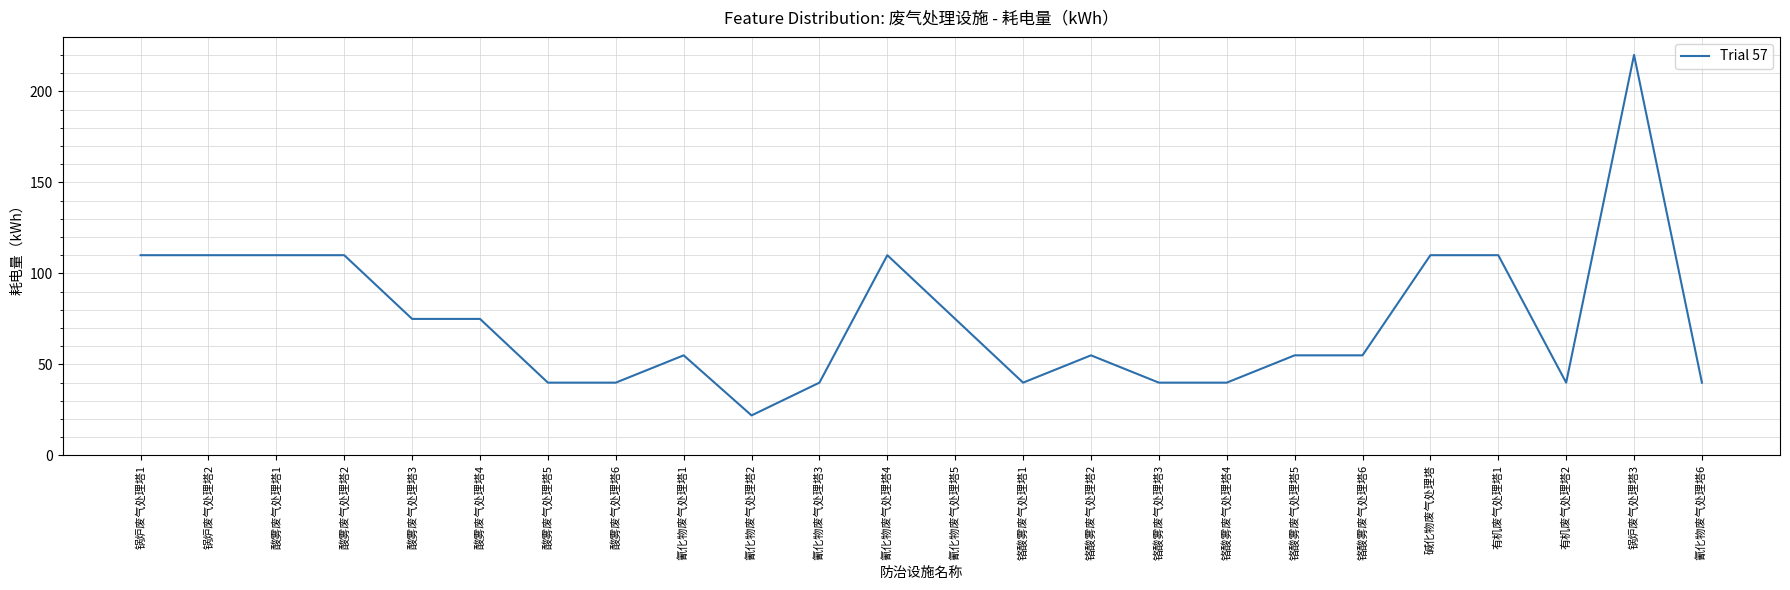

What is the sum of all values?

1777